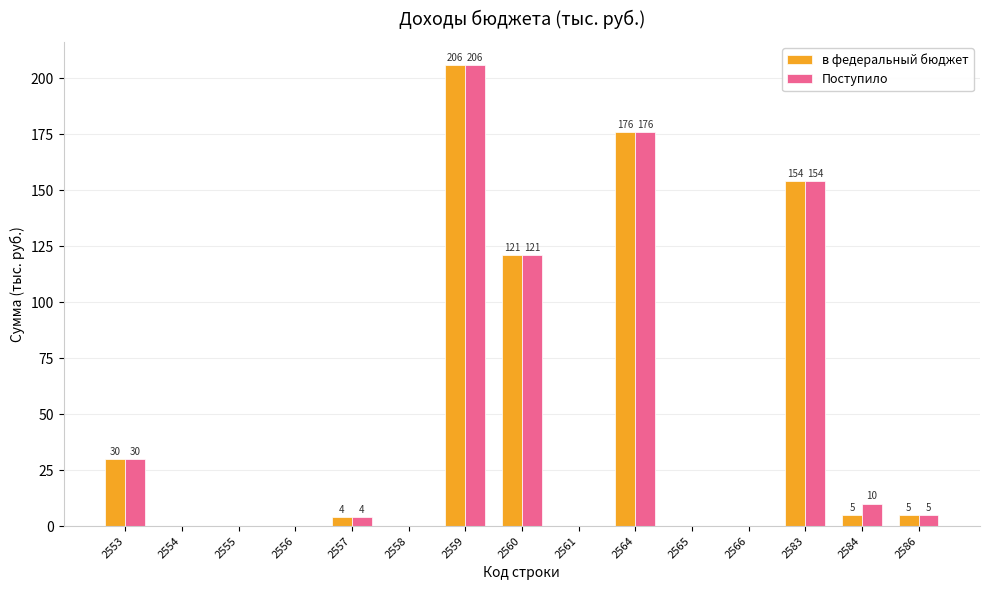

Reading left to right, transcribe all the data shown in this chart.

в федеральный бюджет: 30	0	0	0	4	0	206	121	0	176	0	0	154	5	5
Поступило: 30	0	0	0	4	0	206	121	0	176	0	0	154	10	5